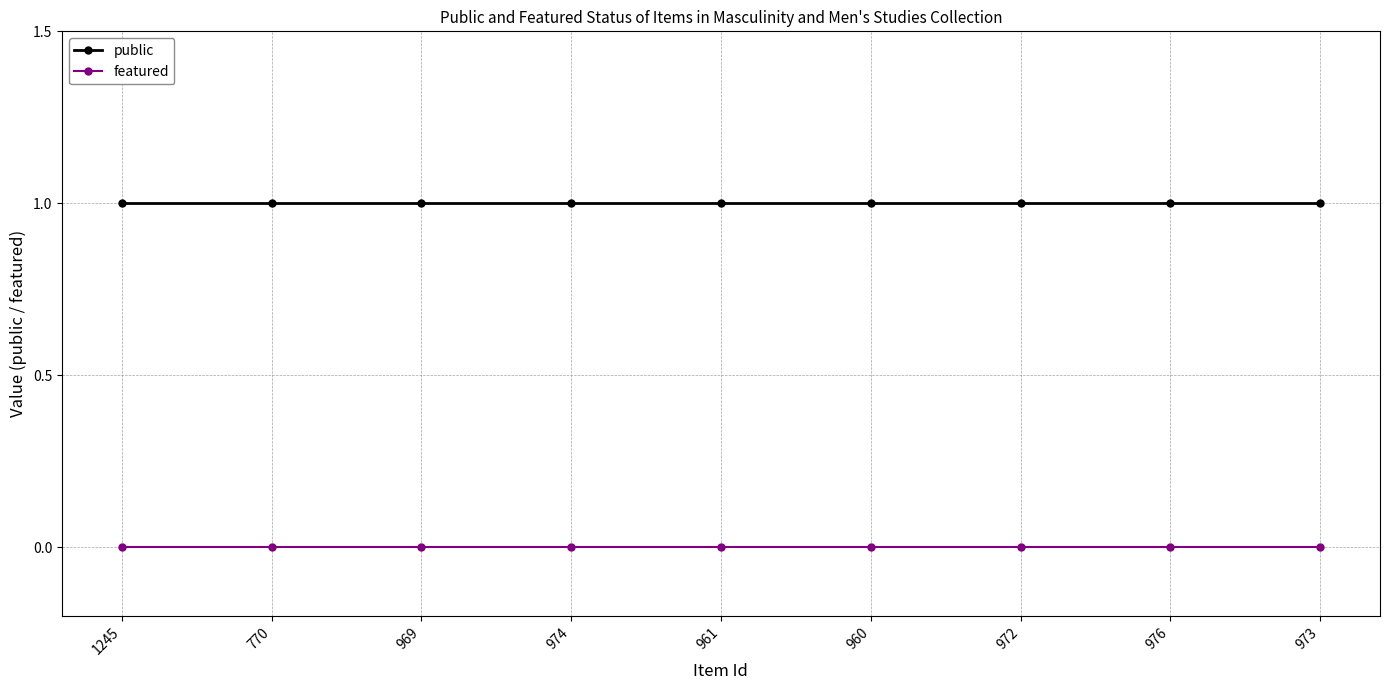

Is the value of public at 969 greater than the value of featured at 961?

Yes